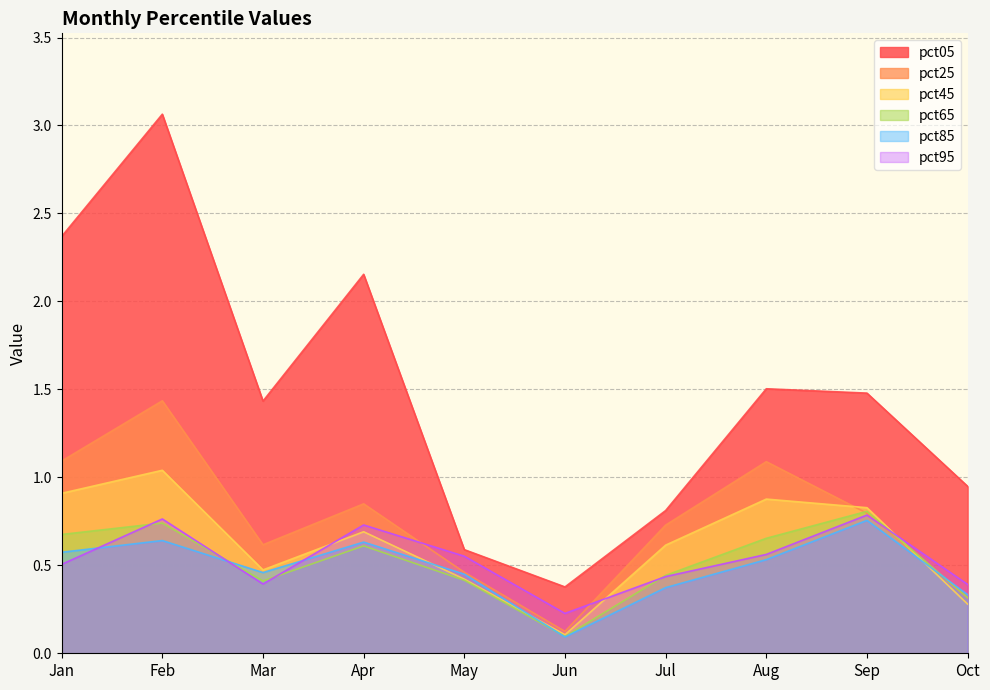

Reading left to right, transcribe all the data shown in this chart.

pct05: 2.4	3.1	1.4	2.2	0.6	0.4	0.8	1.5	1.5	0.9
pct25: 1.1	1.4	0.6	0.8	0.5	0.1	0.7	1.1	0.8	0.3
pct45: 0.9	1.0	0.5	0.7	0.4	0.1	0.6	0.9	0.8	0.3
pct65: 0.7	0.7	0.4	0.6	0.4	0.1	0.4	0.7	0.8	0.3
pct85: 0.6	0.6	0.5	0.6	0.4	0.1	0.4	0.5	0.8	0.3
pct95: 0.5	0.8	0.4	0.7	0.6	0.2	0.4	0.6	0.8	0.4